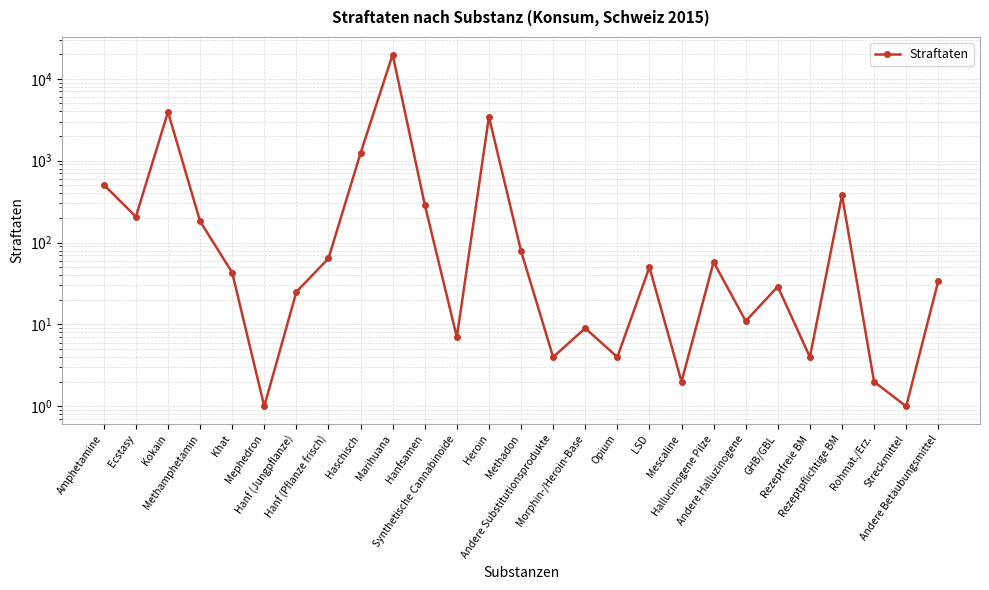

What is the difference between the maximum and minimum values?

19759